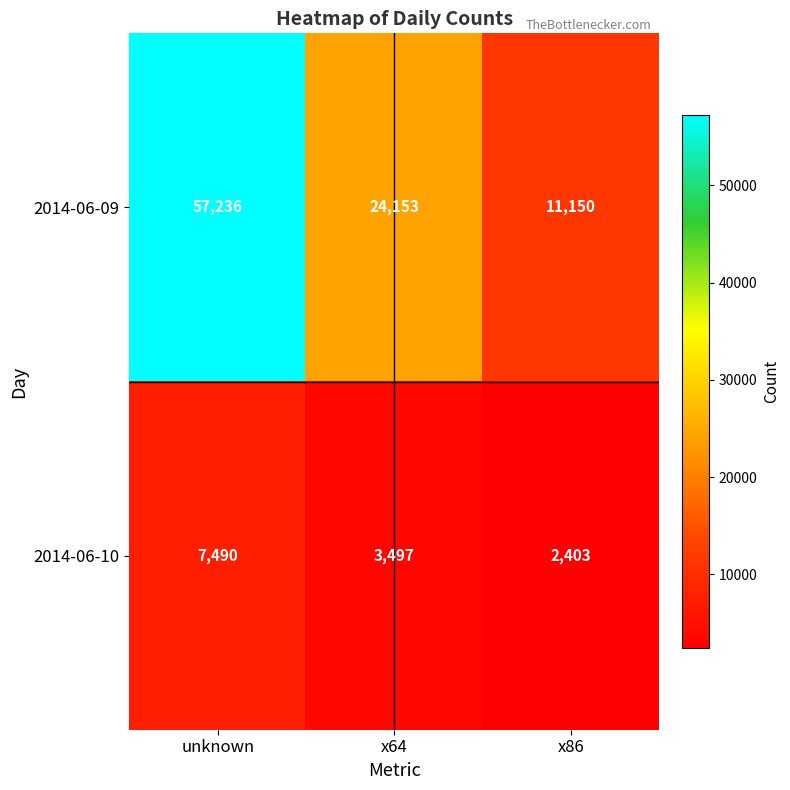

What is the difference between the highest and lowest values at unknown?

49746